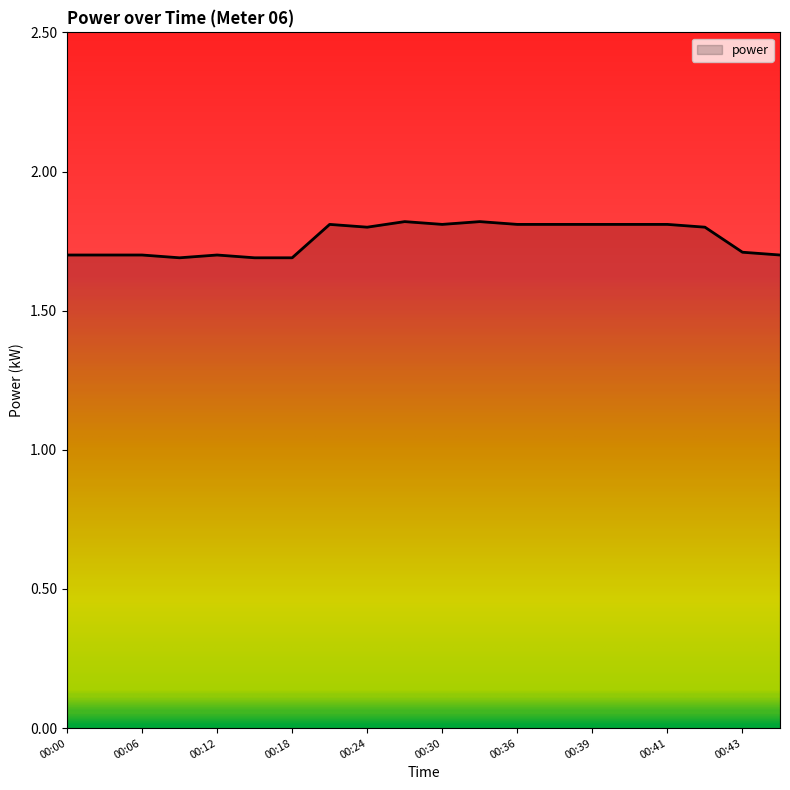

What is the greatest value displayed?

1.8